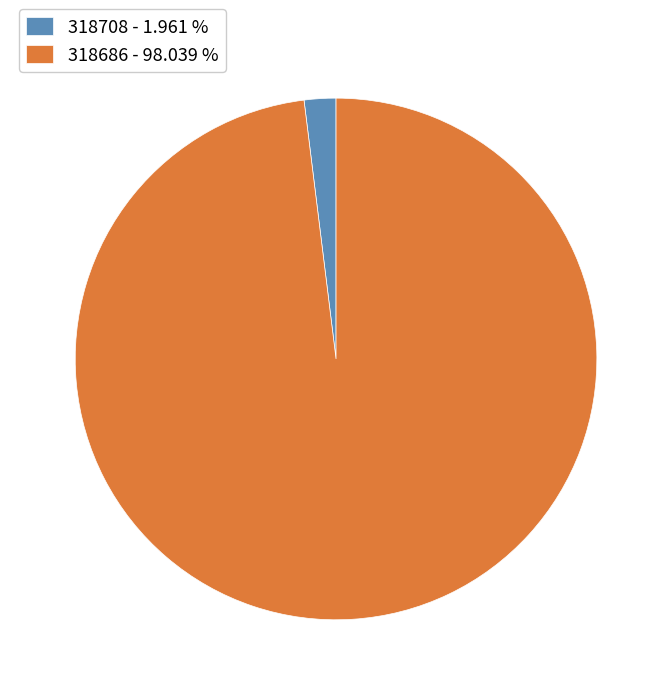

Does any single category account for the majority?

Yes